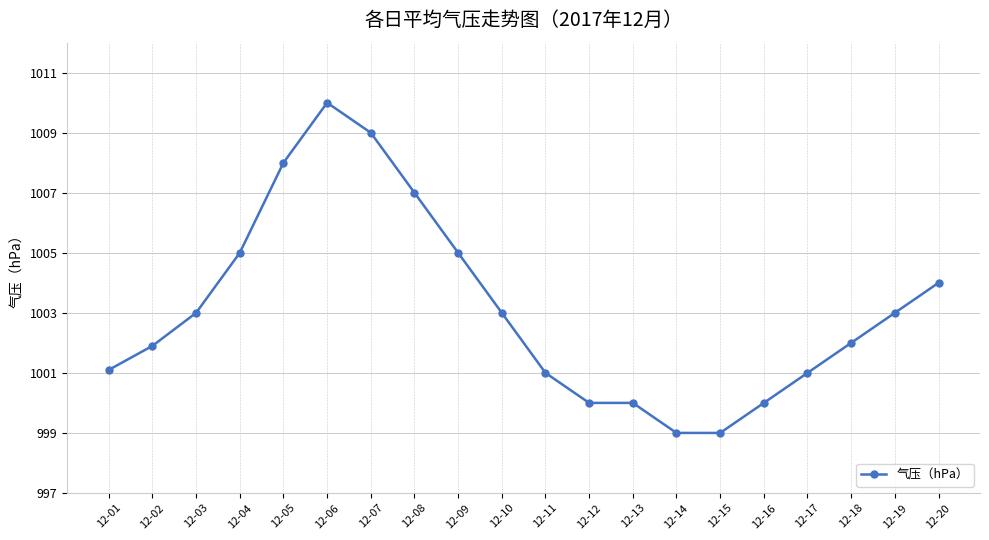

What is the average value?

1003.1